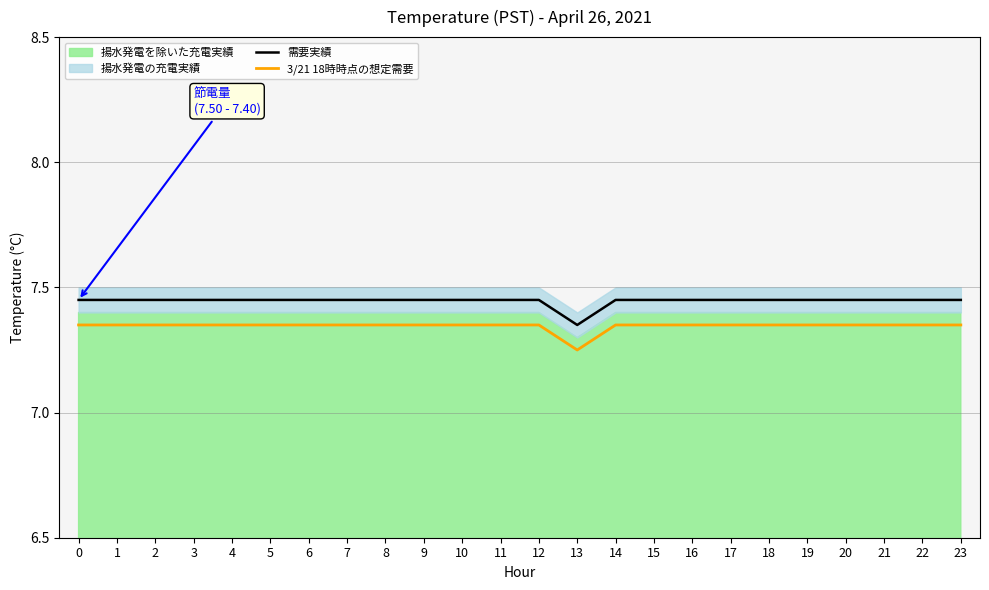

At which category does 3/21 18時時点の想定需要 reach its first local valley?

13